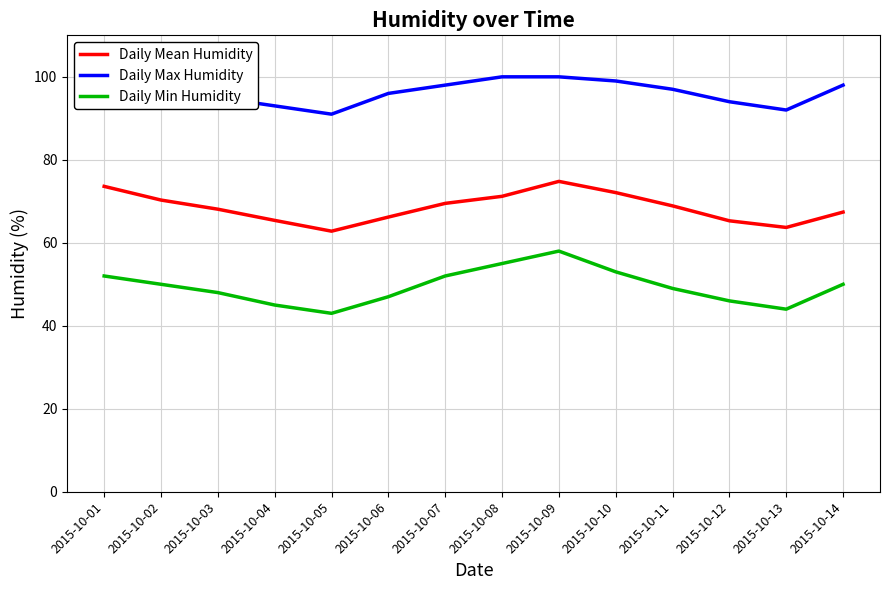

Reading left to right, extract all data points from this chart.

Daily Mean Humidity: 73.6	70.3	68.1	65.4	62.8	66.2	69.5	71.2	74.8	72.1	68.9	65.3	63.7	67.4
Daily Max Humidity: 99.0	100.0	95.0	93.0	91.0	96.0	98.0	100.0	100.0	99.0	97.0	94.0	92.0	98.0
Daily Min Humidity: 52.0	50.0	48.0	45.0	43.0	47.0	52.0	55.0	58.0	53.0	49.0	46.0	44.0	50.0